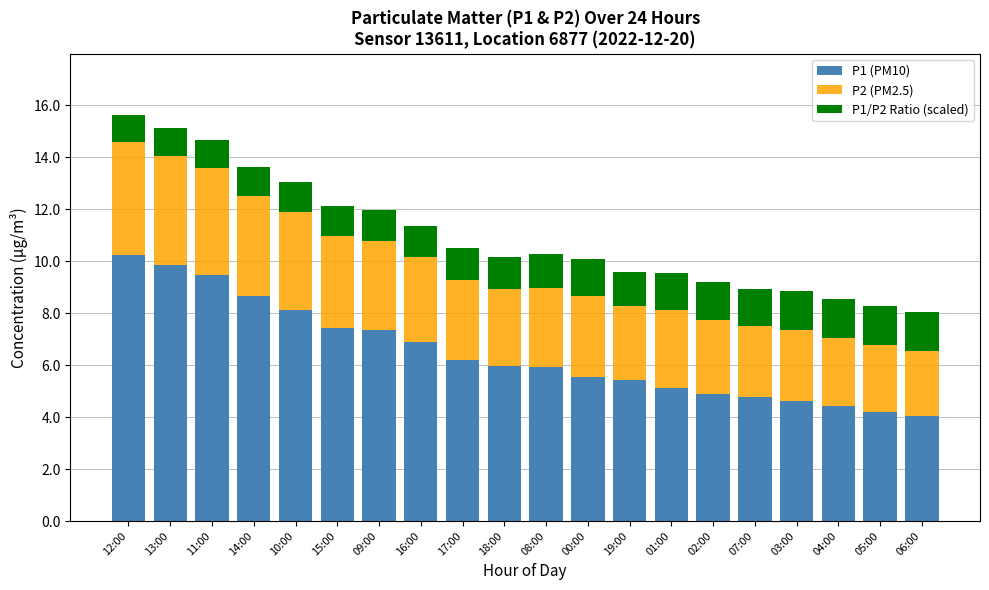

What is the difference between the P1 (PM10) values at 10:00 and 09:00?

0.8